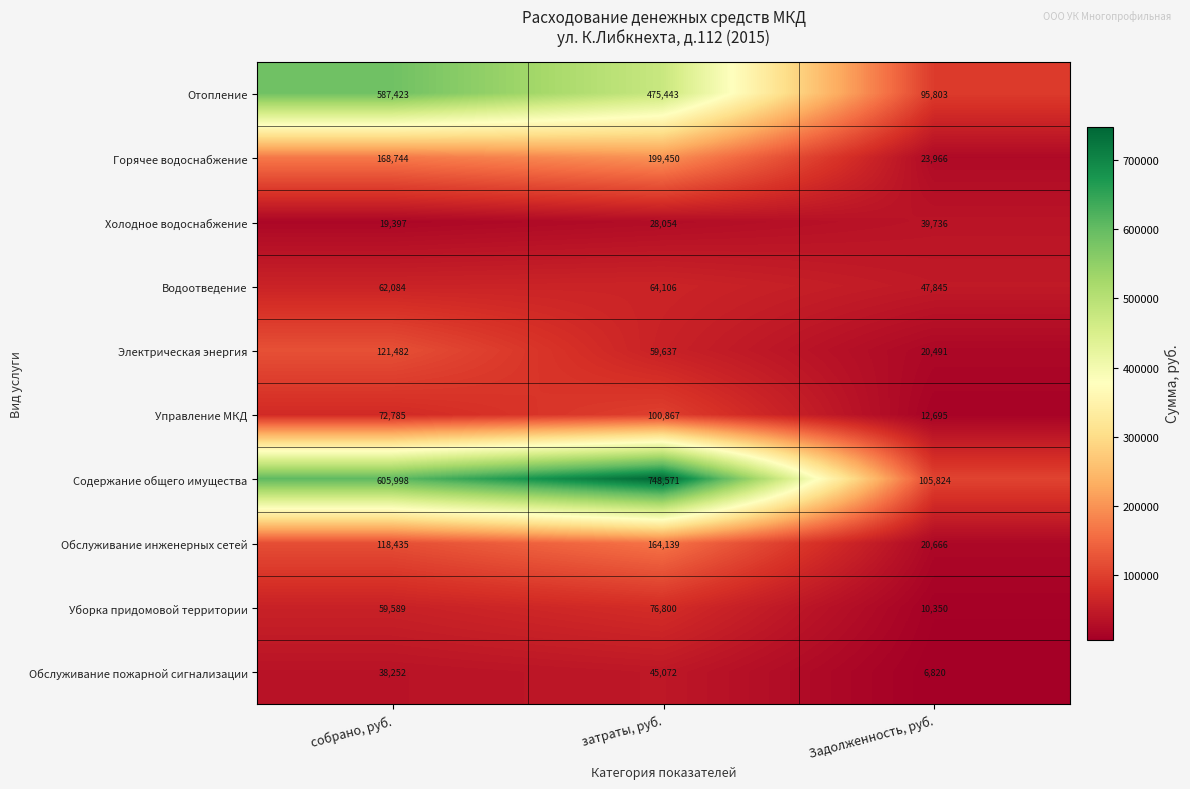

Which series has the widest spread of values?

Содержание общего имущества